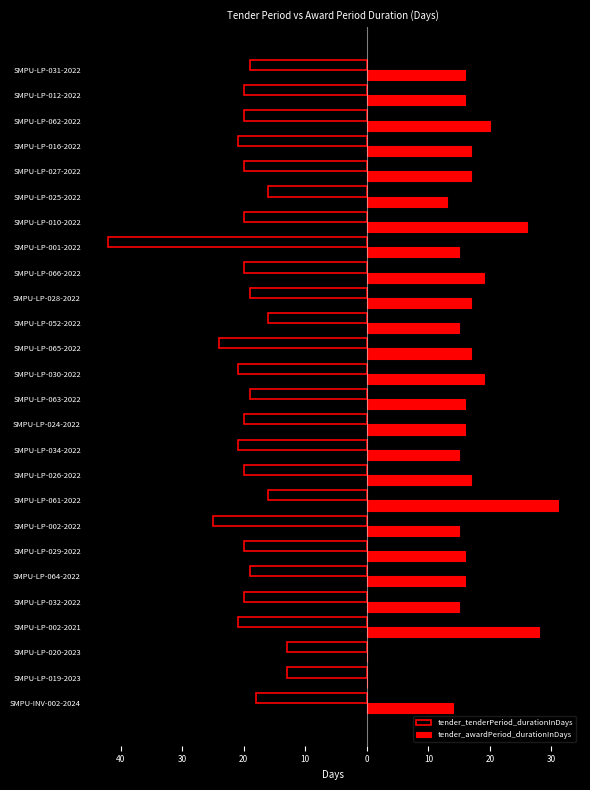

List the series in order of their overall mean, lowest first.

tender_tenderPeriod_durationInDays, tender_awardPeriod_durationInDays